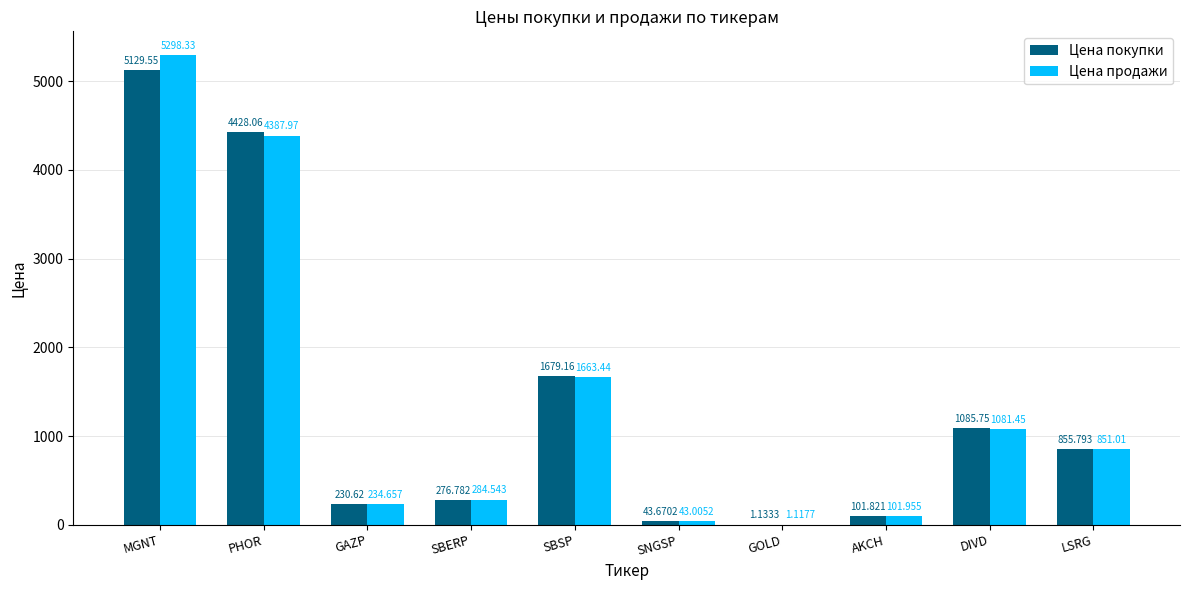

At which label does Цена покупки reach its peak?

MGNT